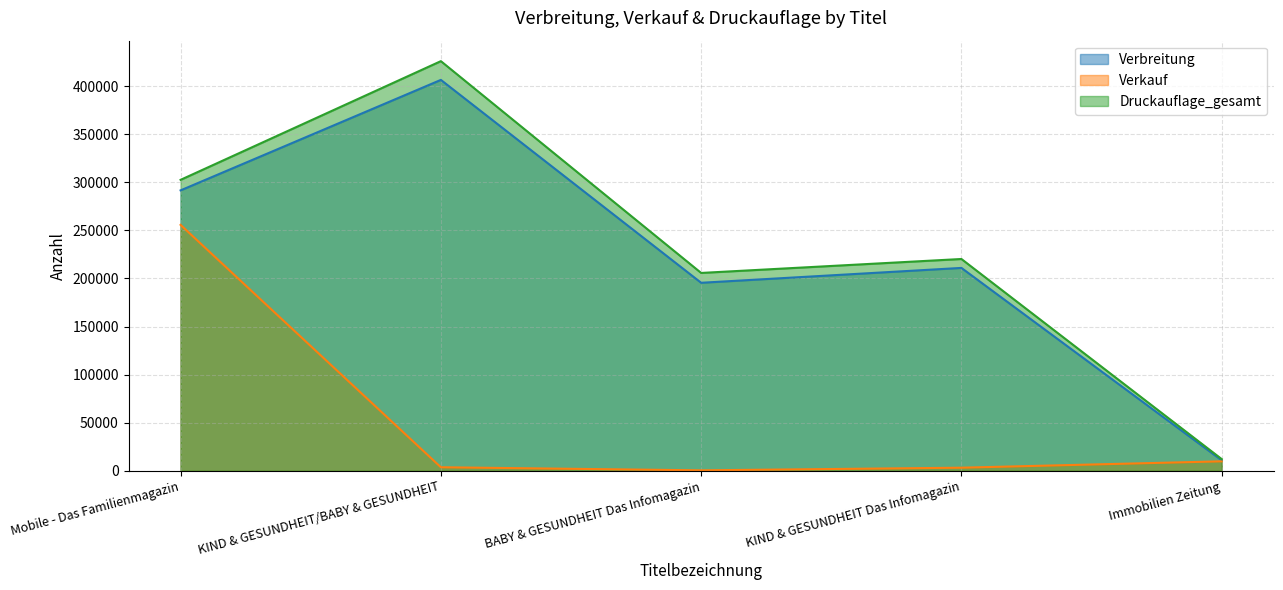

In Verbreitung, how many points are higher than both neighbors (excluding endpoints)?

2